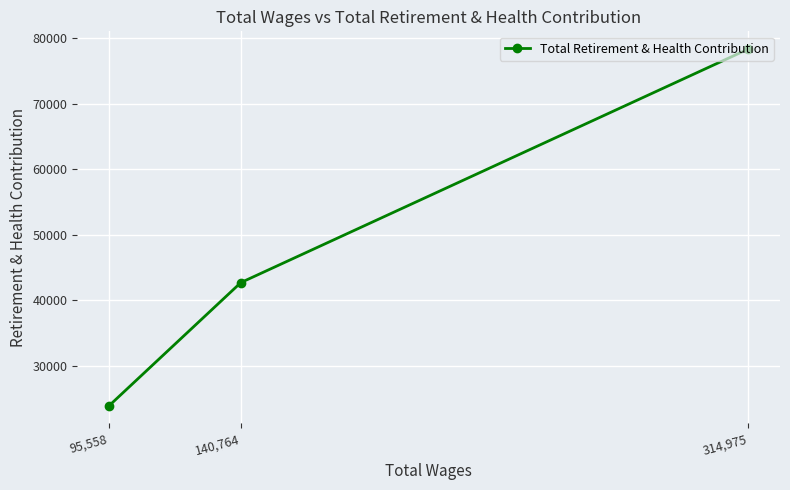

Reading left to right, what are all the values shown in this chart?

95,558=23964	140,764=42714	314,975=78297